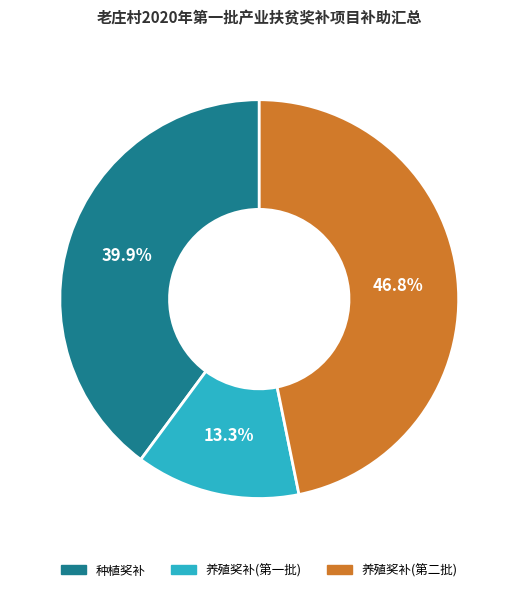

Is there a majority slice in this chart?

No